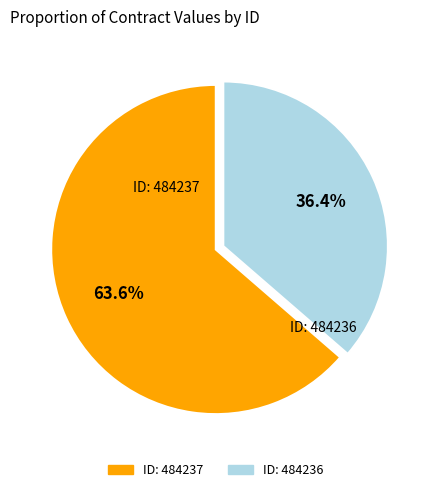

Does any single category account for the majority?

Yes